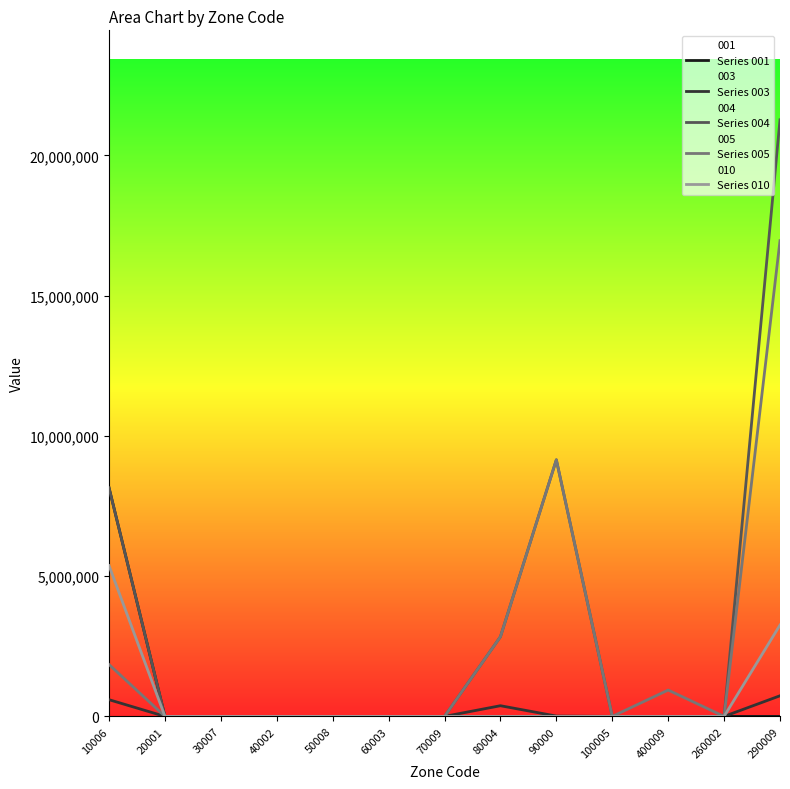

True or false: Series 004 has a value of 0 at 50008.

True